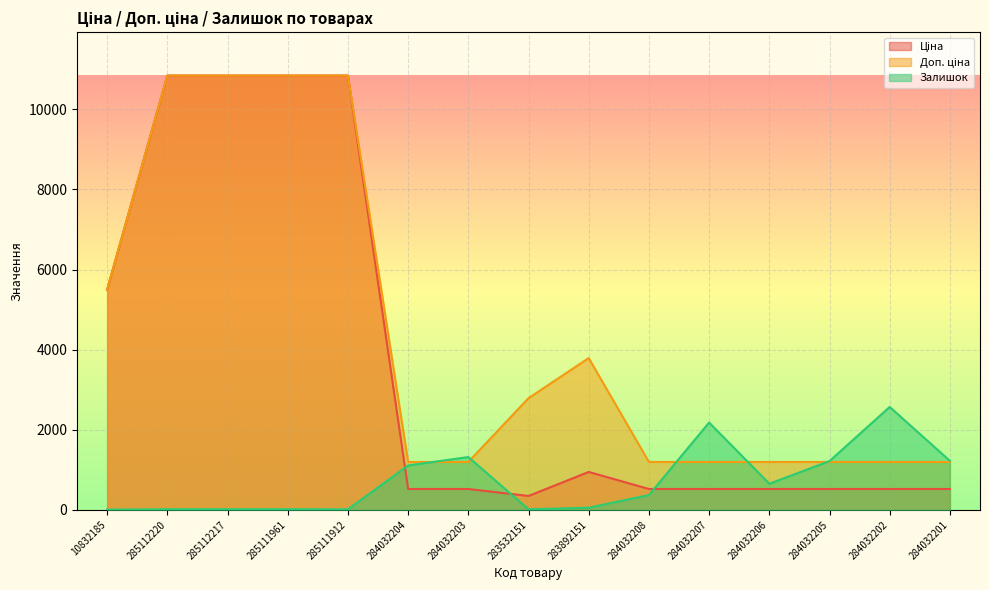

Is it true that Ціна equals 522.2 at 284032207?

True